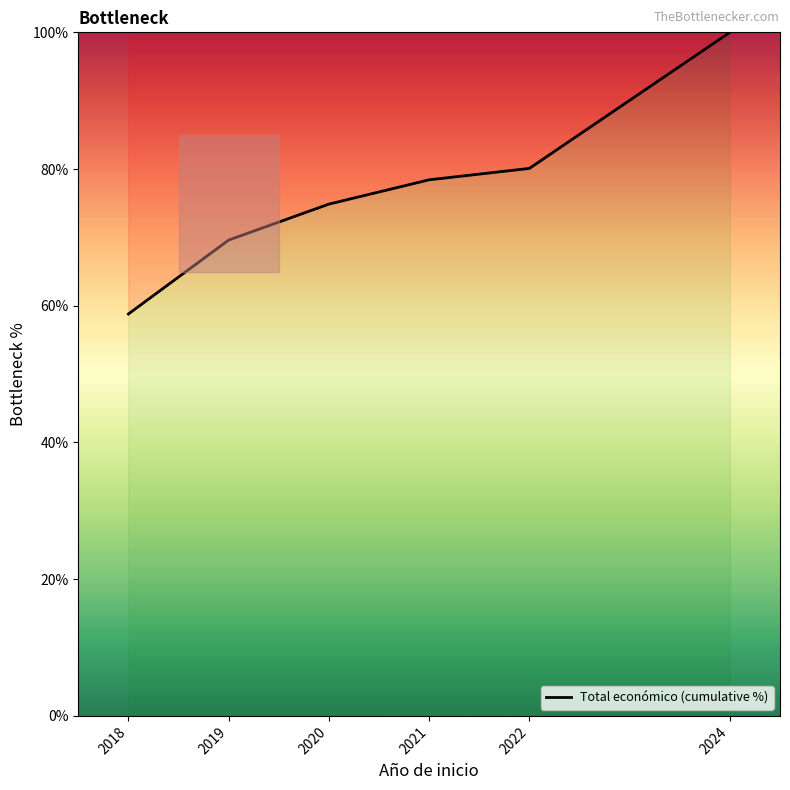

Between 2024 and 2021, which is larger?

2024